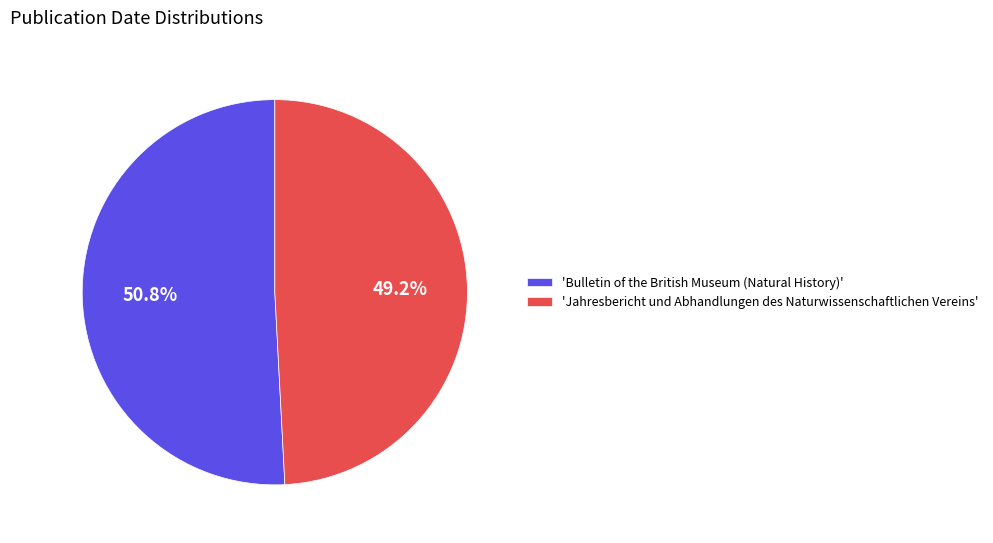

What percentage is NOT represented by 'Jahresbericht und Abhandlungen des Naturwissenschaftlichen Vereins'?

50.8%